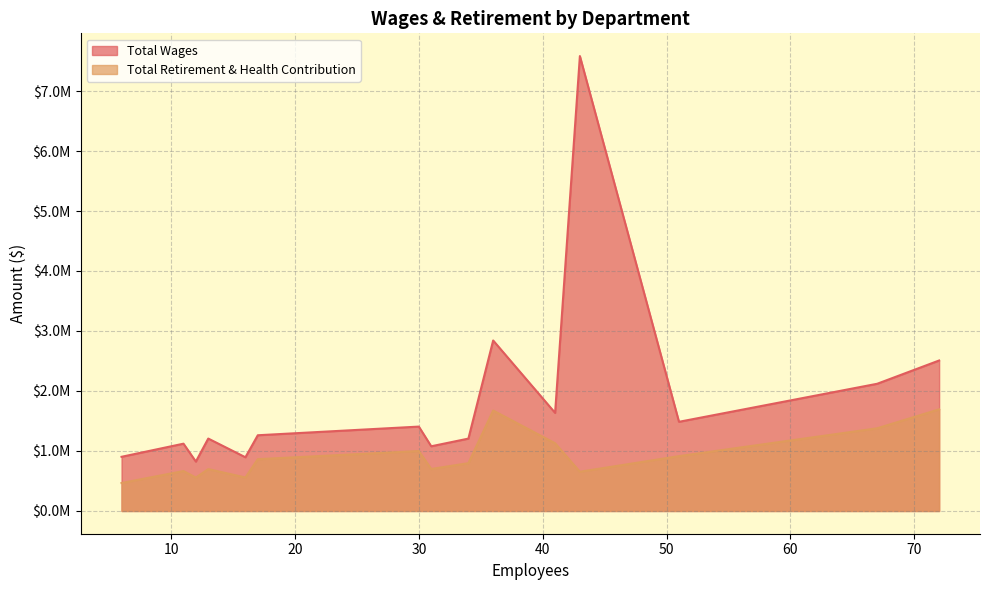

What are all the series names shown in the legend?

Total Wages, Total Retirement & Health Contribution